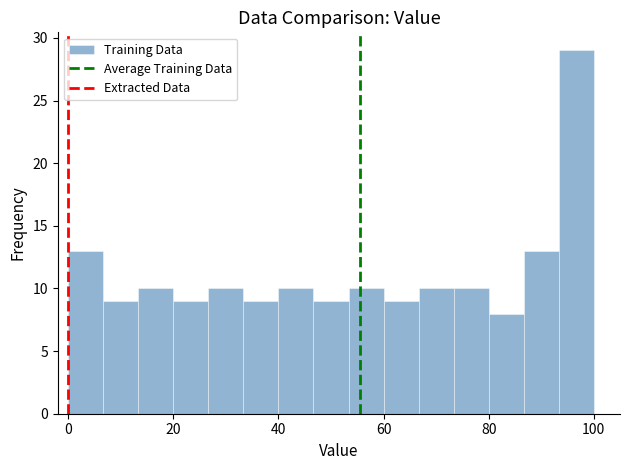

Around what value on the x-axis is the tallest bar? Give the approximate position of its centre, as read against the axis.

96